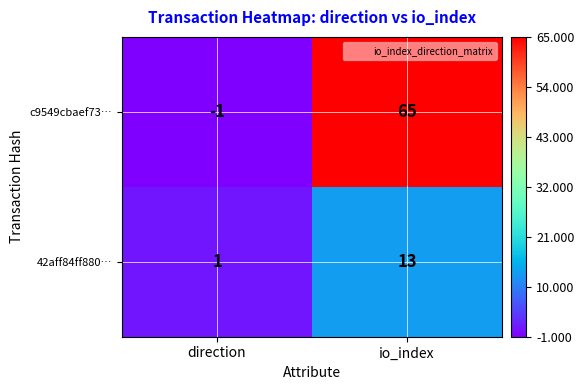

What is the sum of the 42aff84ff880… values at direction and io_index?

14